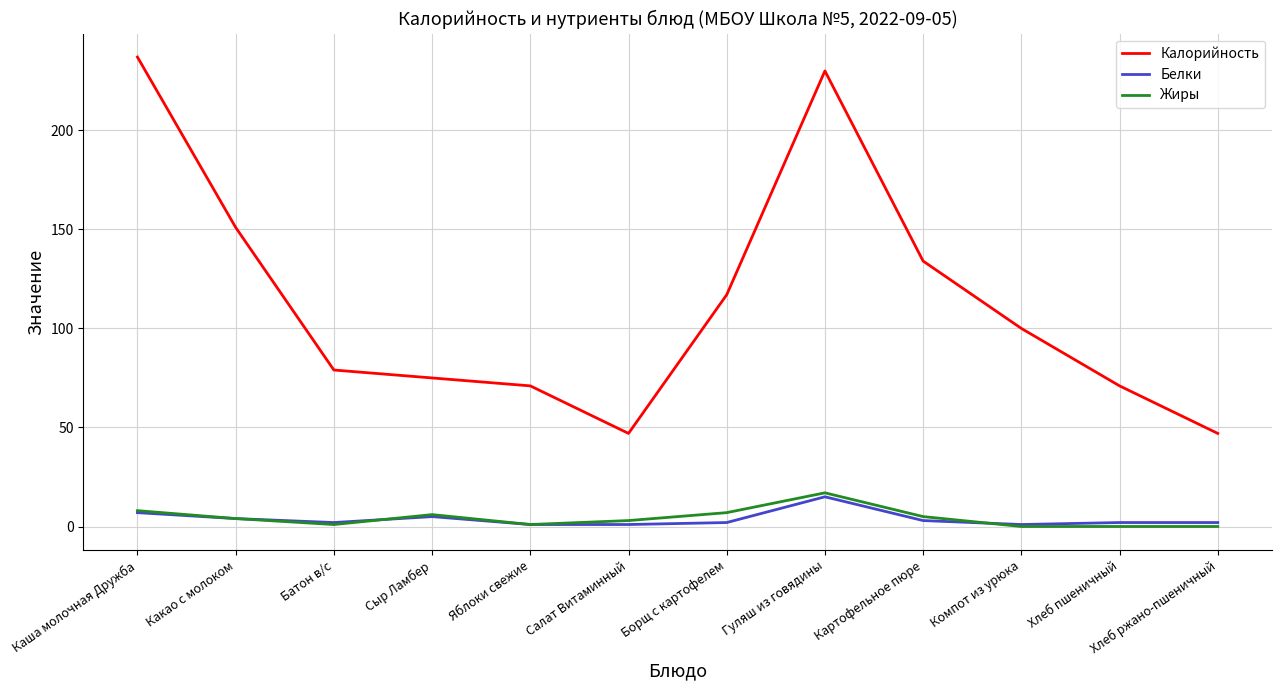

True or false: Калорийность and Жиры cross at least once.

False